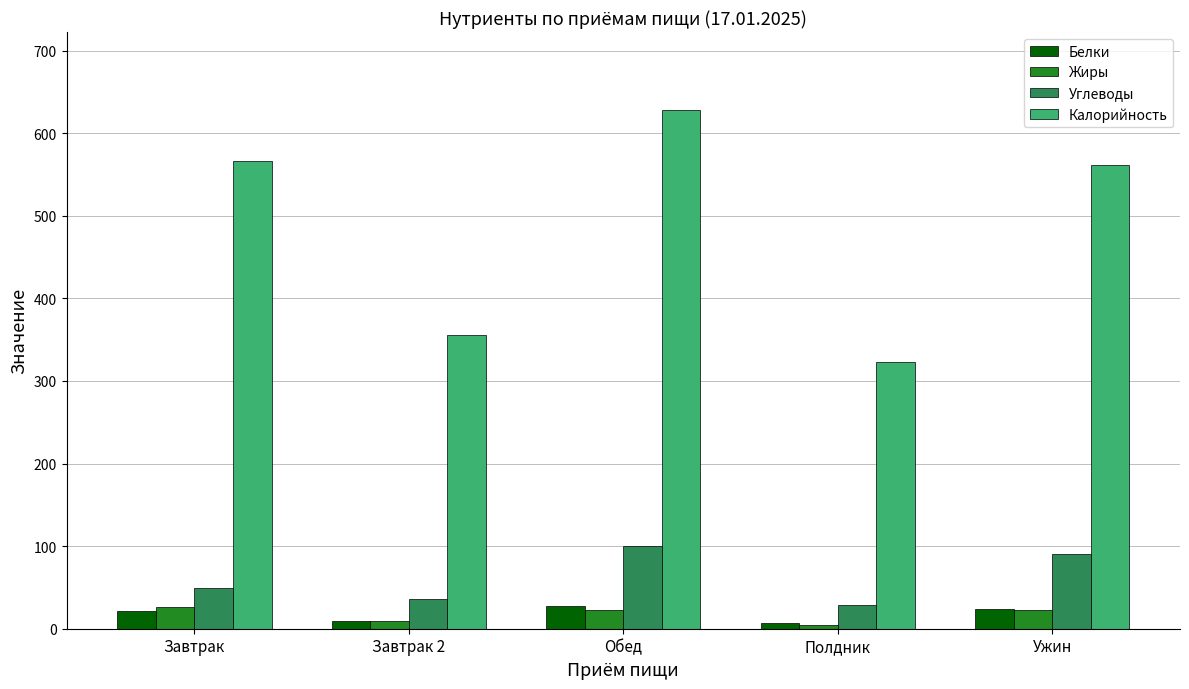

What is the sum of all Жиры values?

86.3